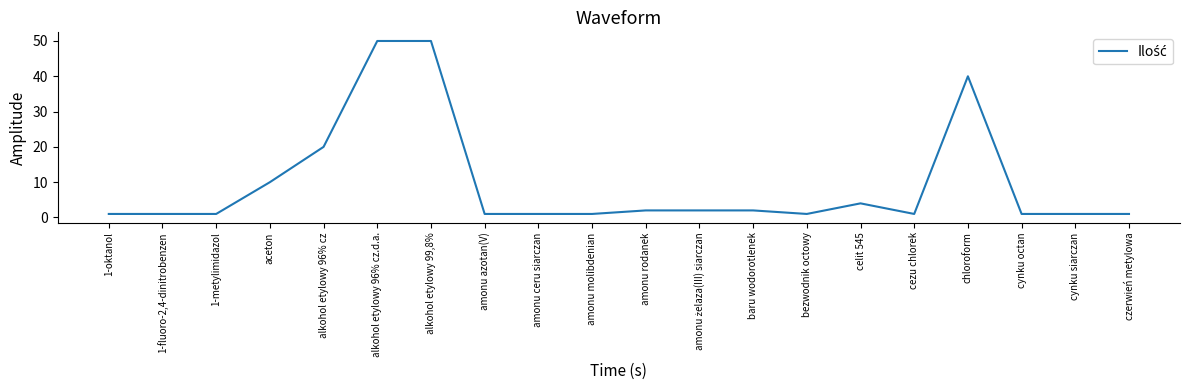

What is the greatest value displayed?

50